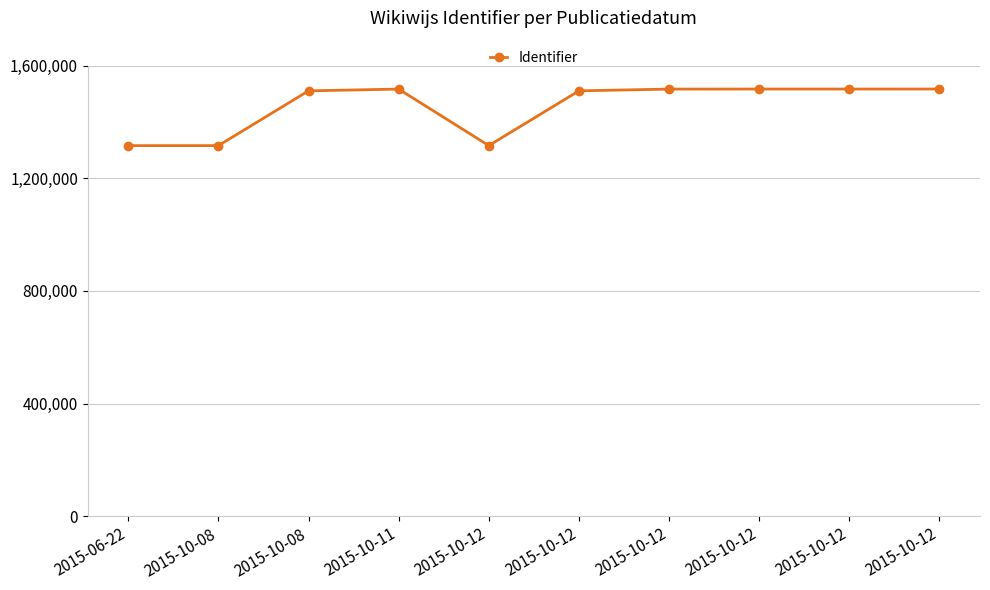

Does the chart have visible grid lines?

Yes